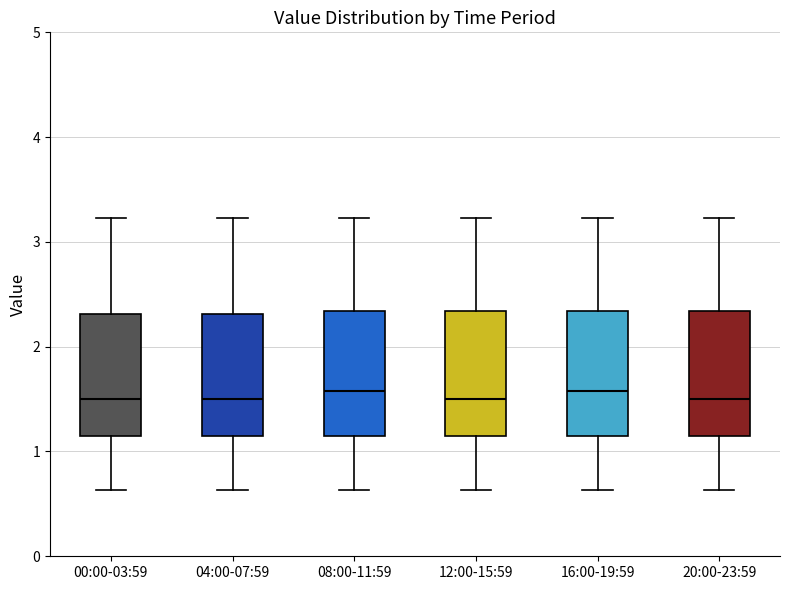

Reading left to right, transcribe this box plot: for each box, give where its median line is, the range the box spans, and where its two whiskers end, as read against the y-axis. The values are not printed on the chart, so give them approximately, as read against the axis.

00:00-03:59: median 1.5, box 1.2 to 2.3, whiskers 0.6 to 3.2
04:00-07:59: median 1.5, box 1.2 to 2.3, whiskers 0.6 to 3.2
08:00-11:59: median 1.6, box 1.2 to 2.3, whiskers 0.6 to 3.2
12:00-15:59: median 1.5, box 1.2 to 2.3, whiskers 0.6 to 3.2
16:00-19:59: median 1.6, box 1.2 to 2.3, whiskers 0.6 to 3.2
20:00-23:59: median 1.5, box 1.2 to 2.3, whiskers 0.6 to 3.2